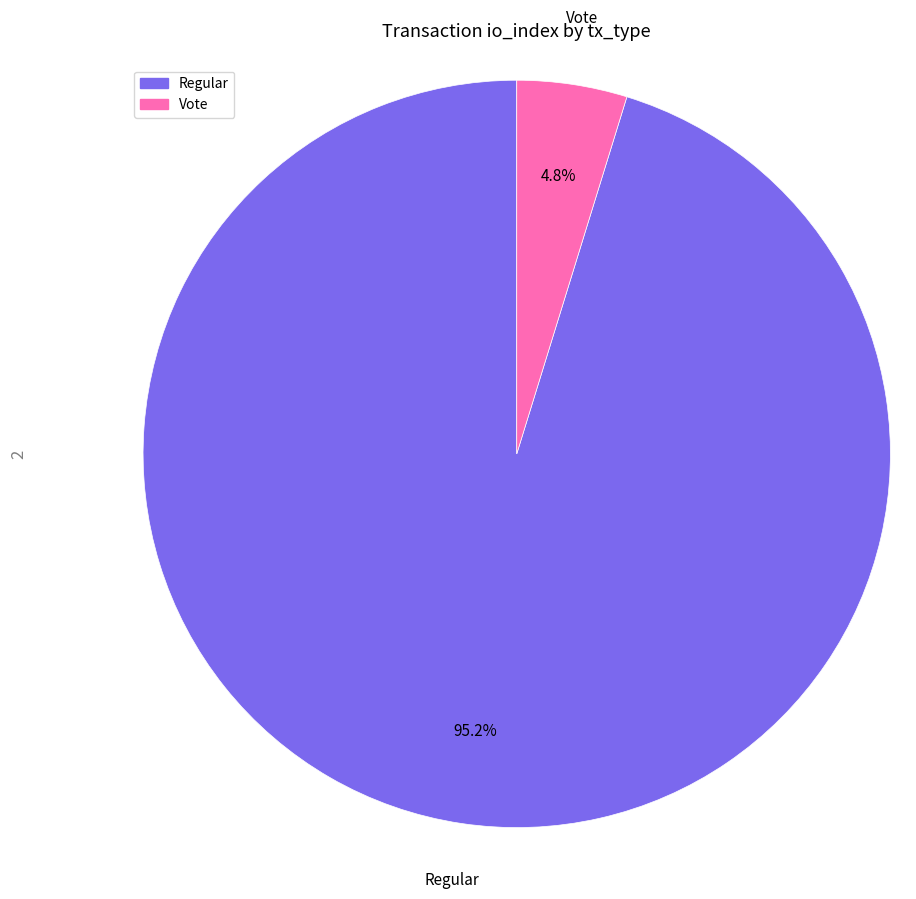

Count the number of slices in the pie.

2